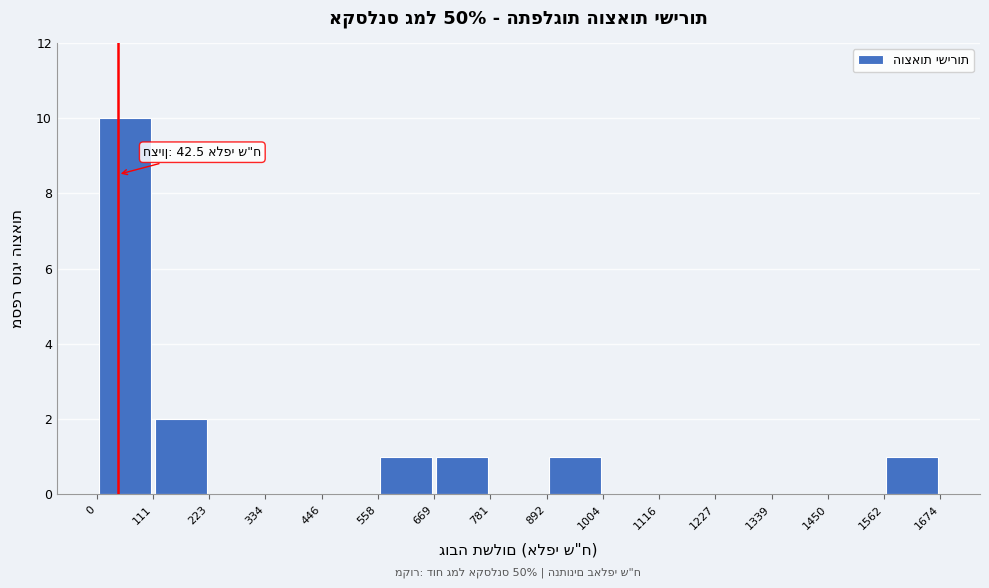

Over which range of the x-axis is the bar tallest?

0 to 111